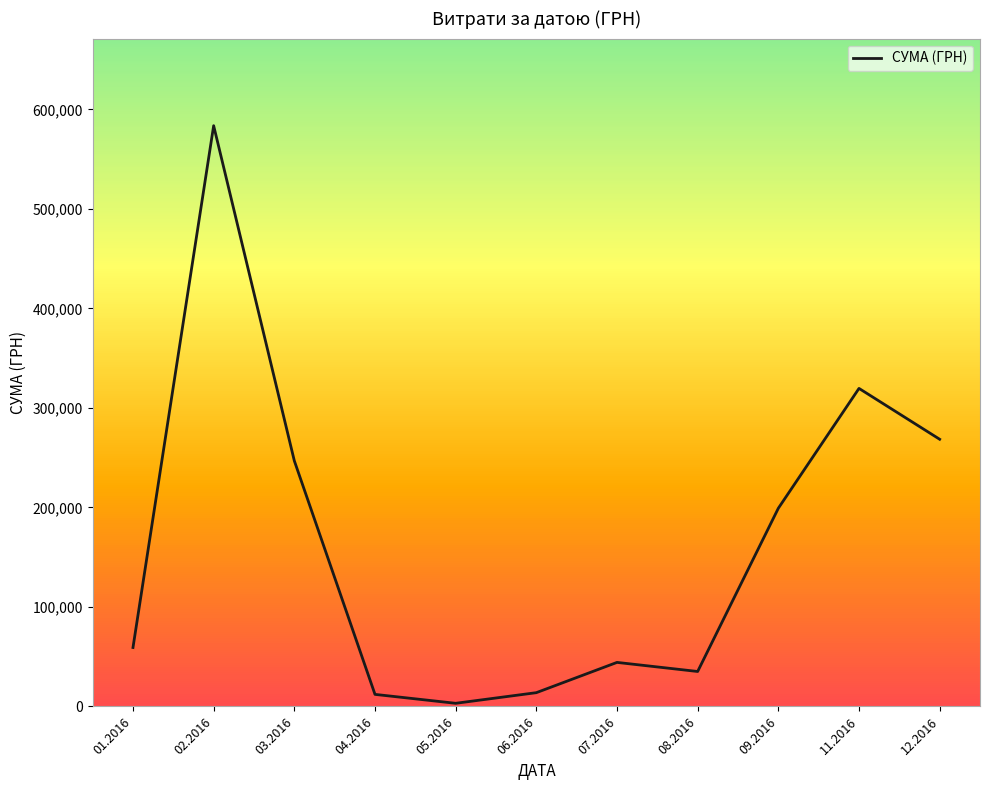

What is the difference between the second highest and minimum values?

316416.9